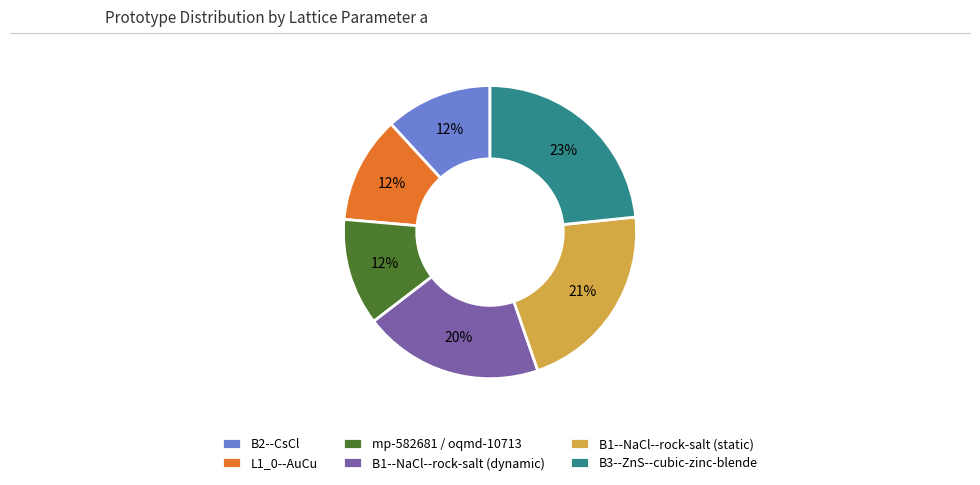

True or false: B1--NaCl--rock-salt (static) accounts for 21% of the total.

True